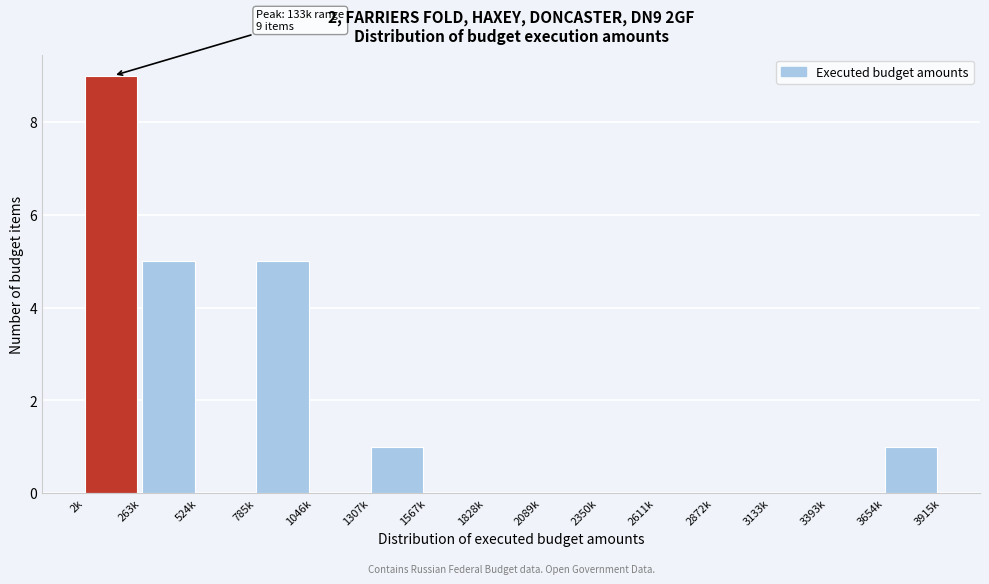

Reading left to right, list all the values displayed in this chart.

2k=9	263k=5	524k=0	785k=5	1046k=0	1307k=1	1567k=0	1828k=0	2089k=0	2350k=0	2611k=0	2872k=0	3133k=0	3393k=0	3654k=1